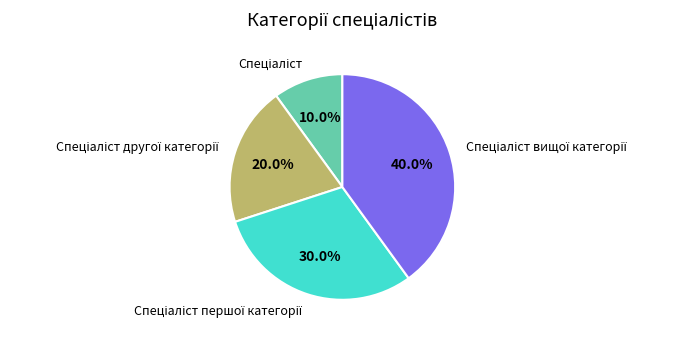

Is there any slice that represents more than half of the pie?

No